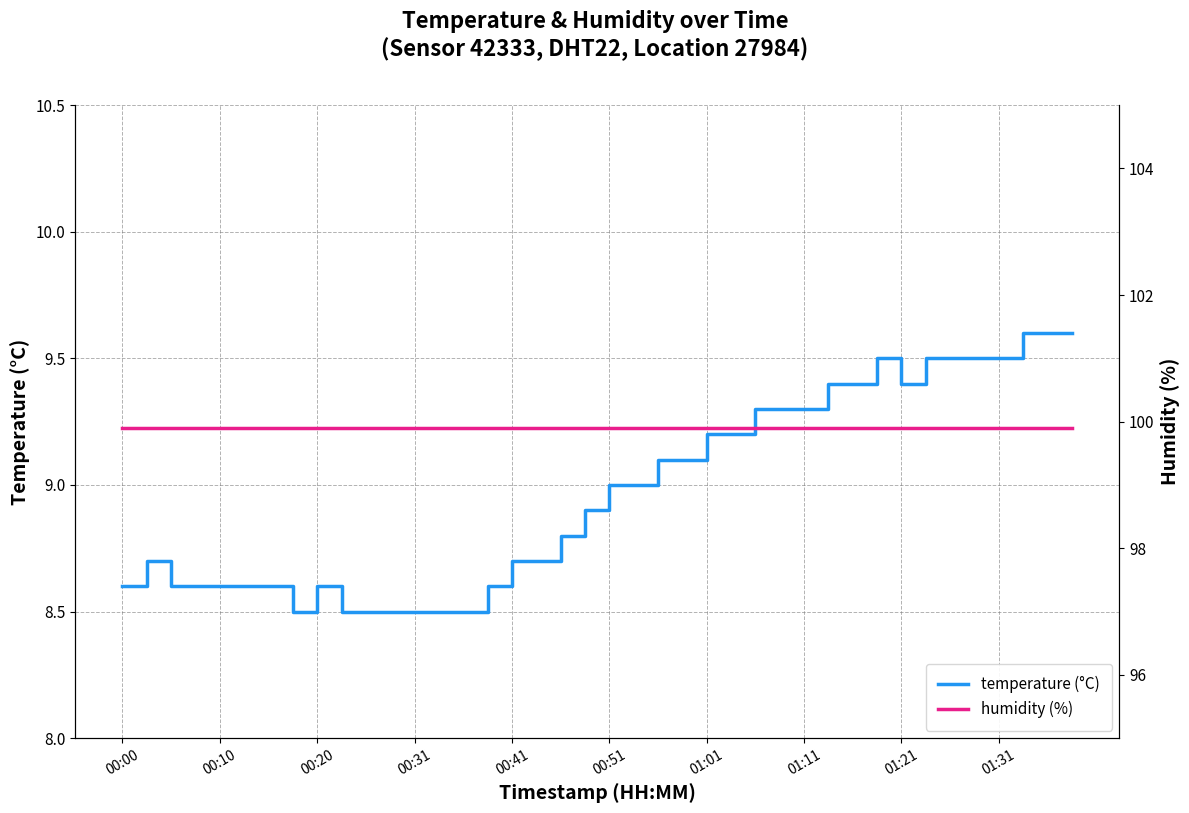

Which series has the largest total across all categories?

humidity (%)